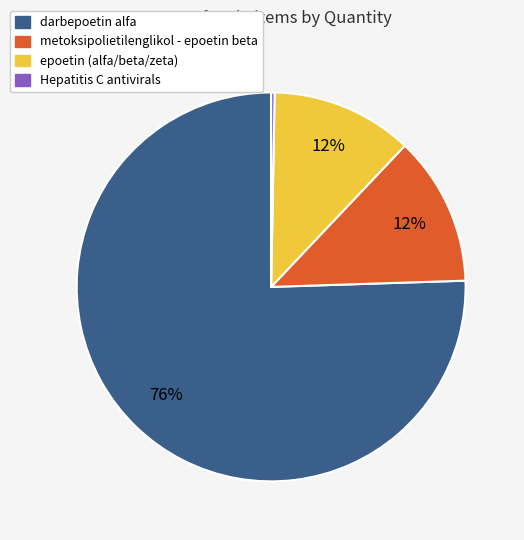

How many slices are in this pie chart?

4